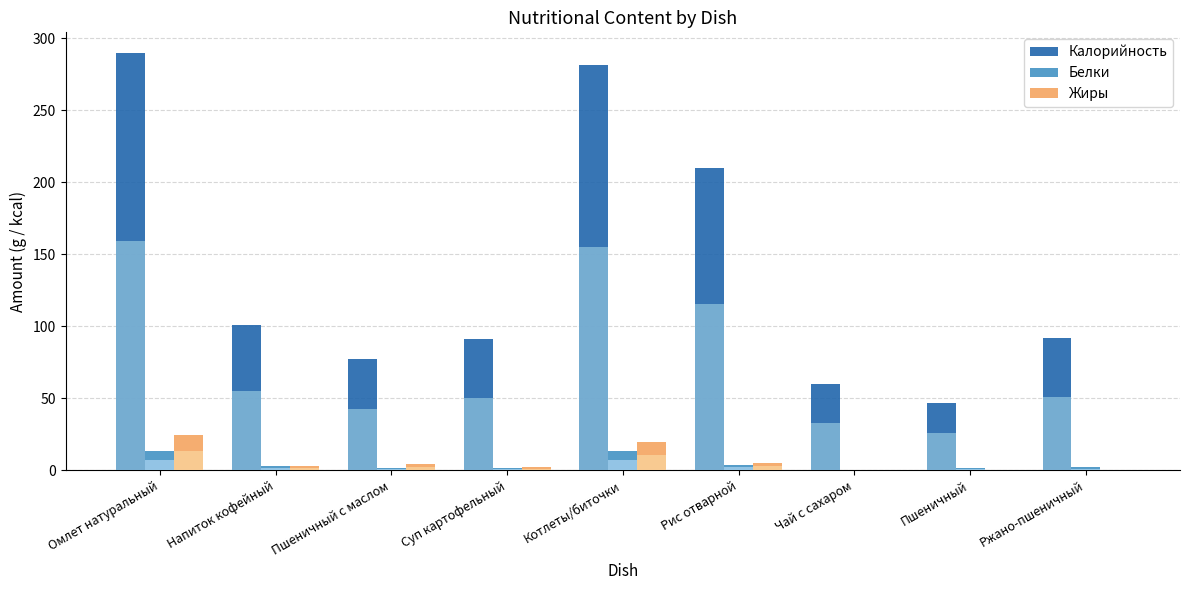

At which label is Жиры closest to 12?

Рис отварной